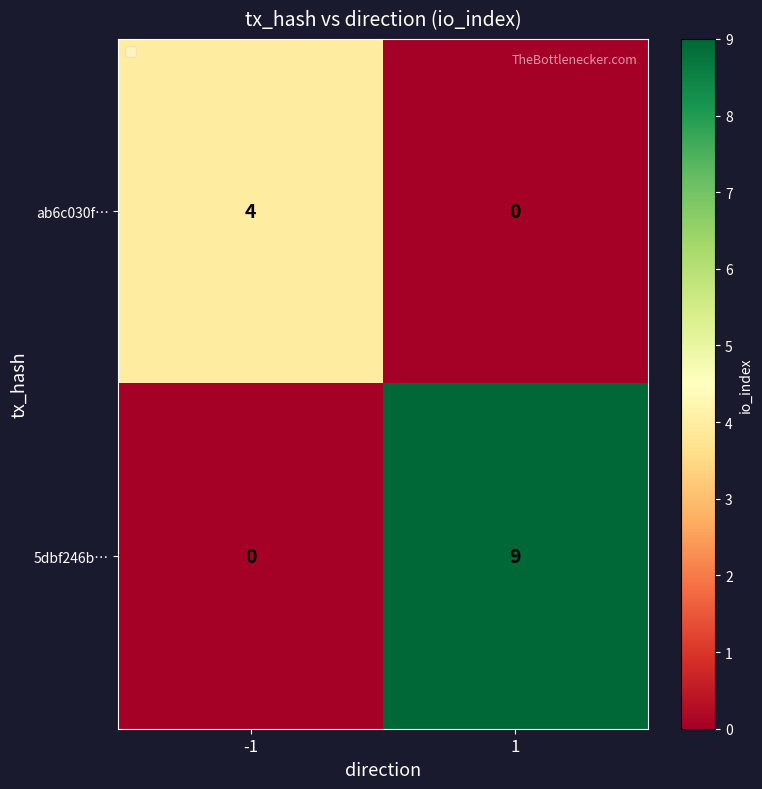

Rank the series by their average value, from highest to lowest.

5dbf246b…, ab6c030f…